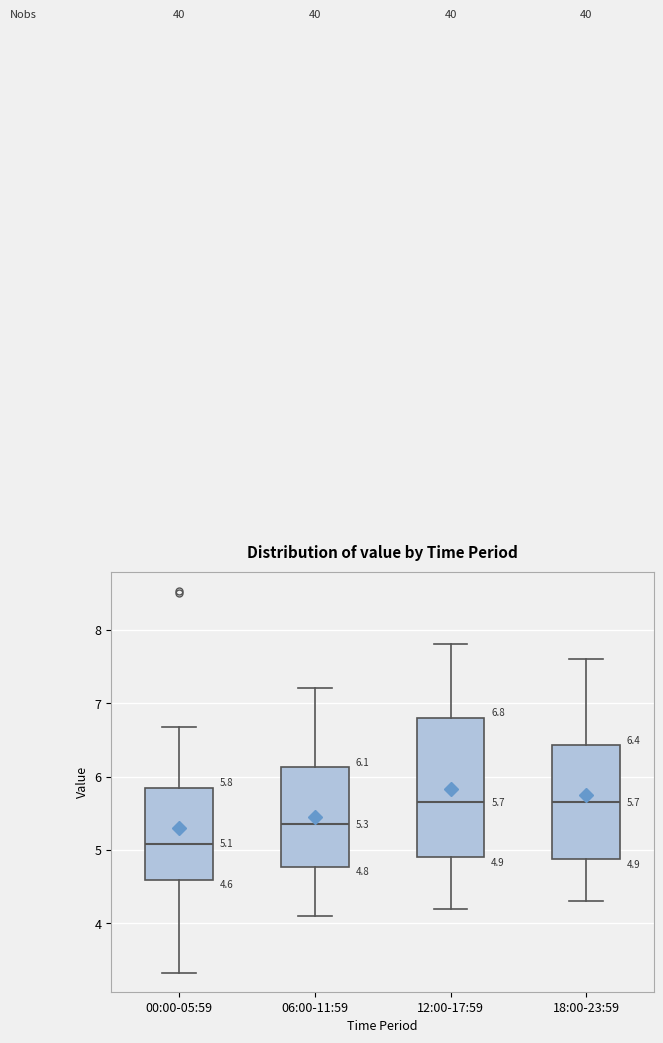

Comparing the boxes themselves (not the whiskers), which one is the tallest?

12:00-17:59